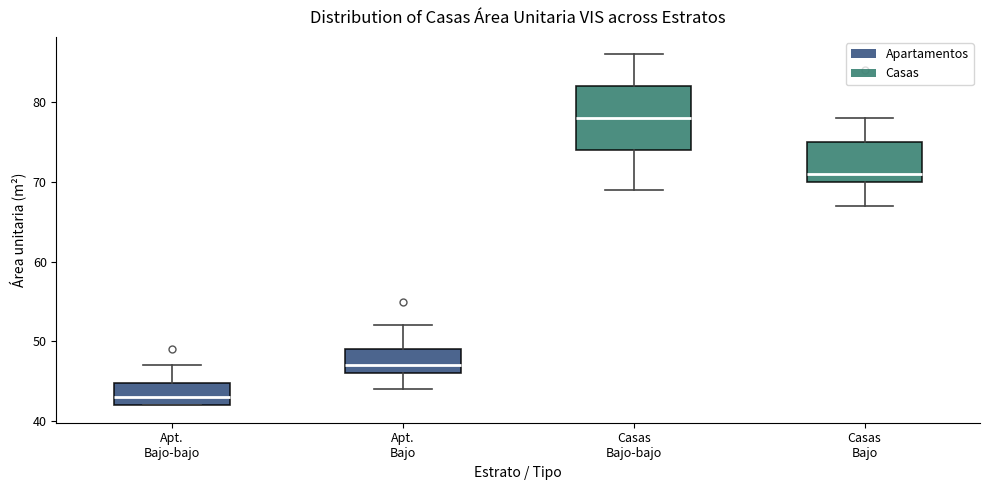

Which box is the tallest, from its lower edge to its upper edge?

Casas Bajo-bajo